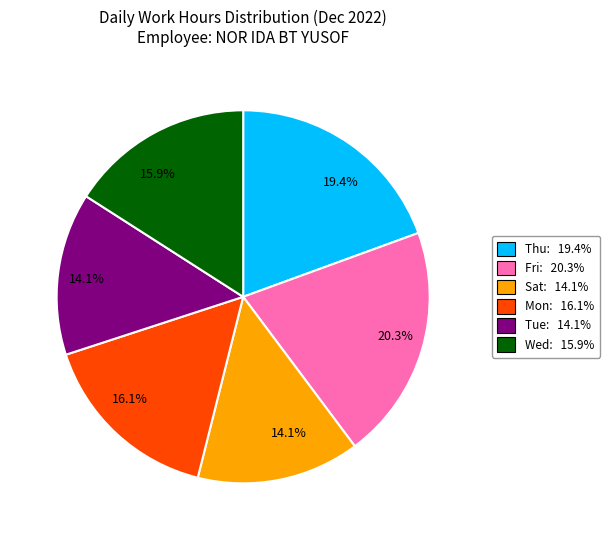

To the nearest percent, what is the average slice percentage?

17%